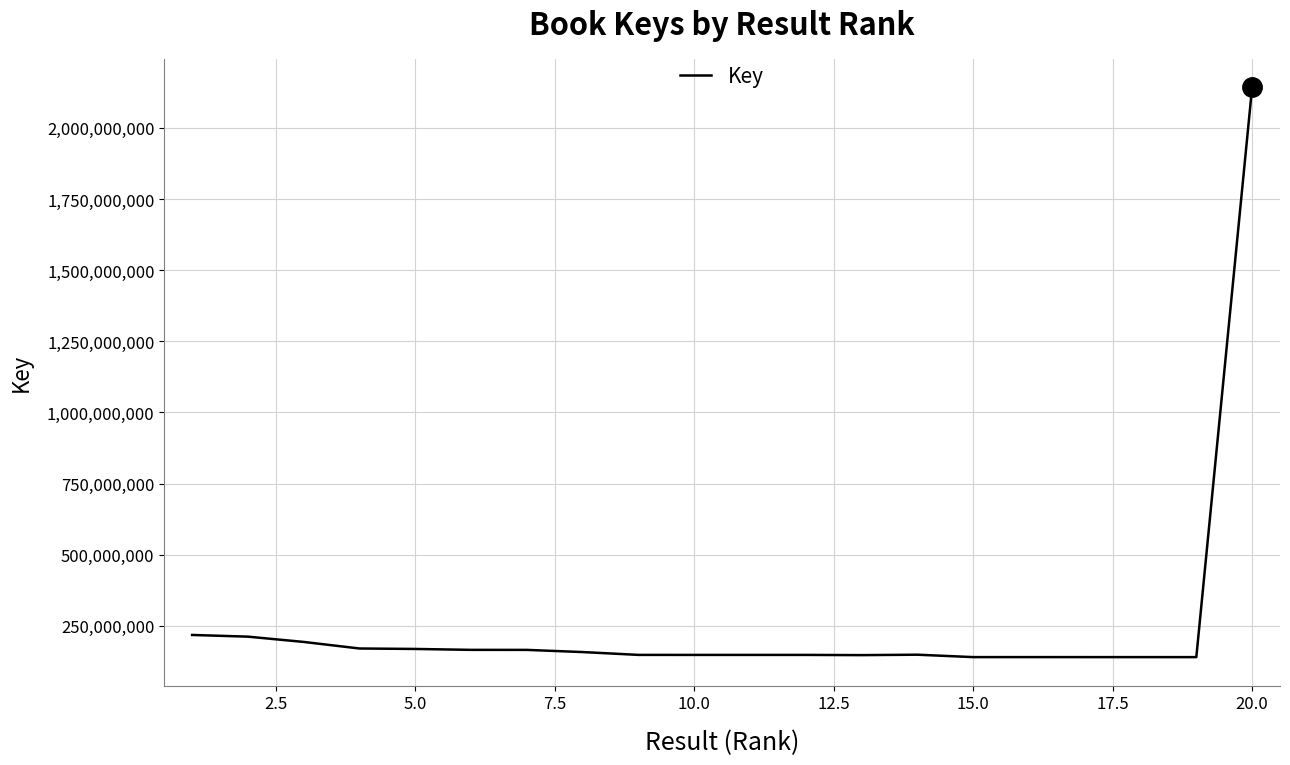

What is the greatest value displayed?

2141961414